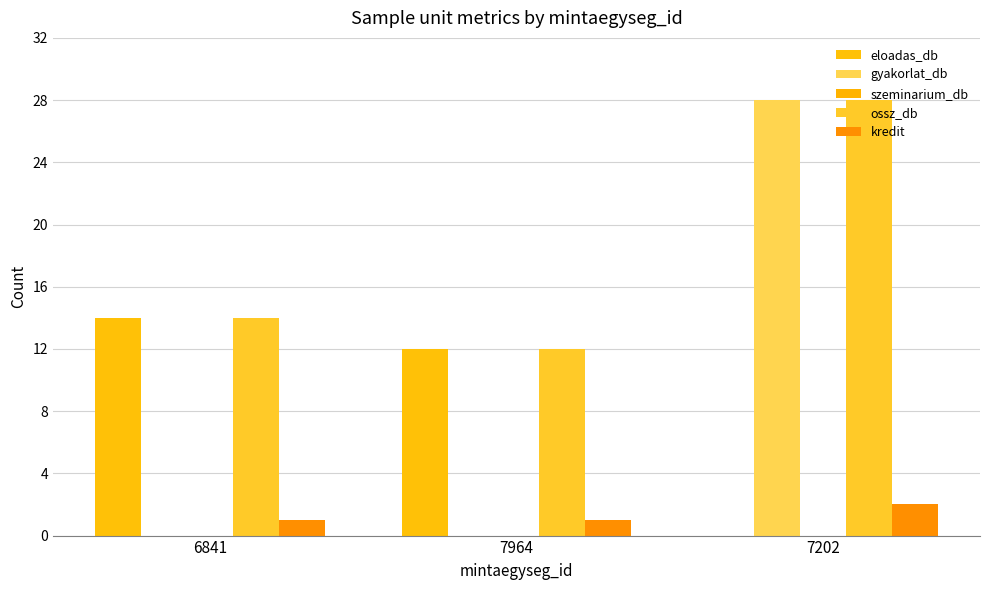

What position from the right is 7964?

2